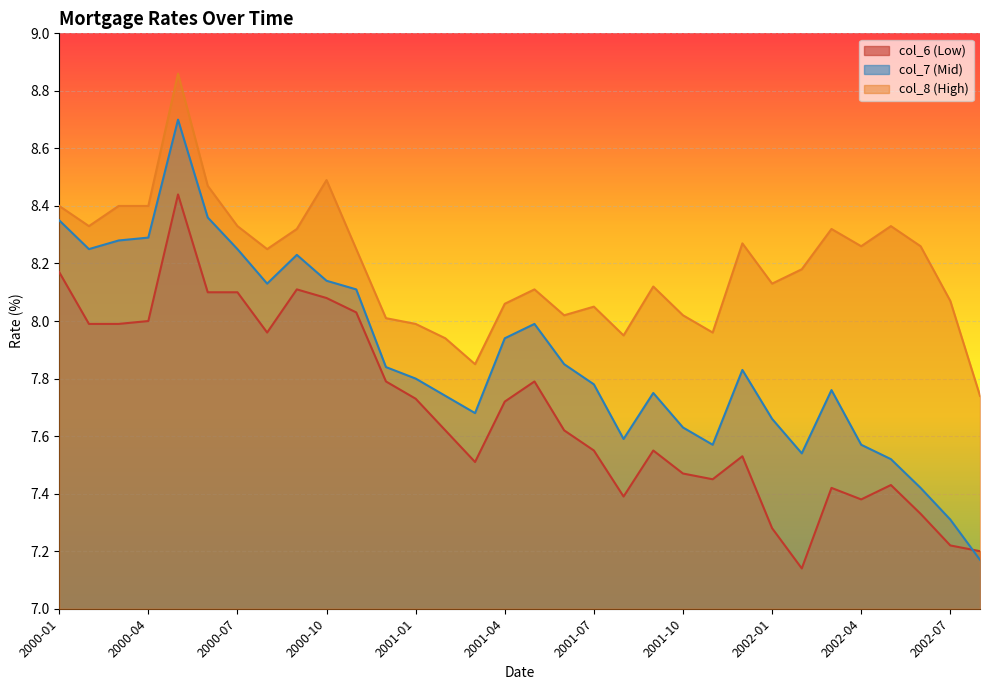

Where is col_8 nearest to the value 8?

2000-12